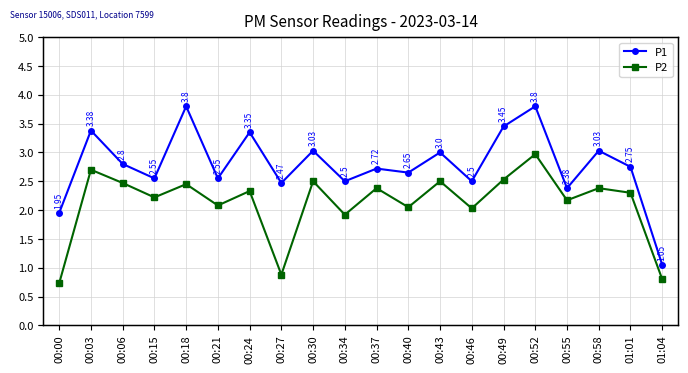

At 00:06, list the series in order from largest to smallest.

P1, P2